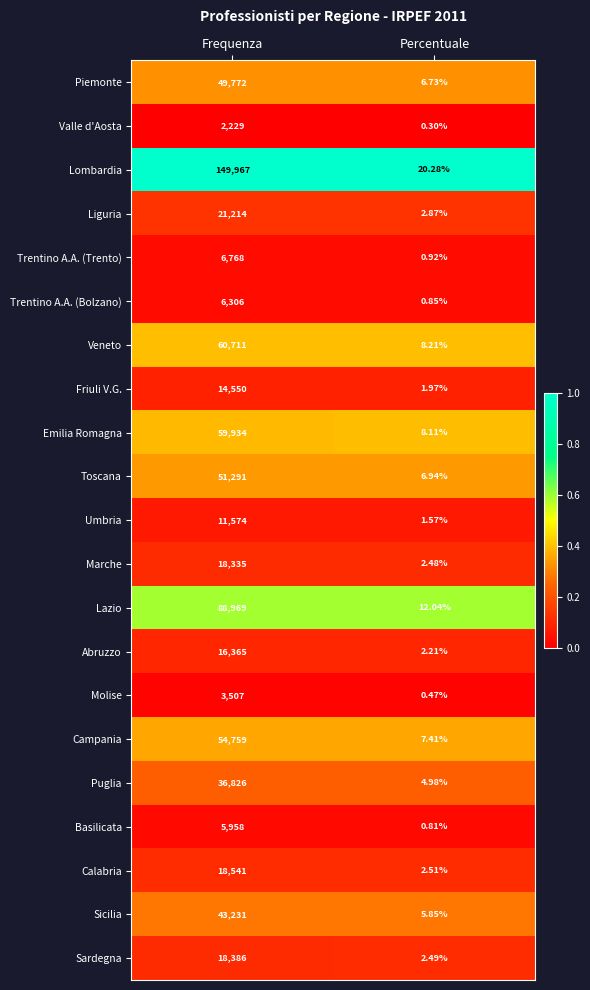

Which label corresponds to the largest value in the chart?

Frequenza